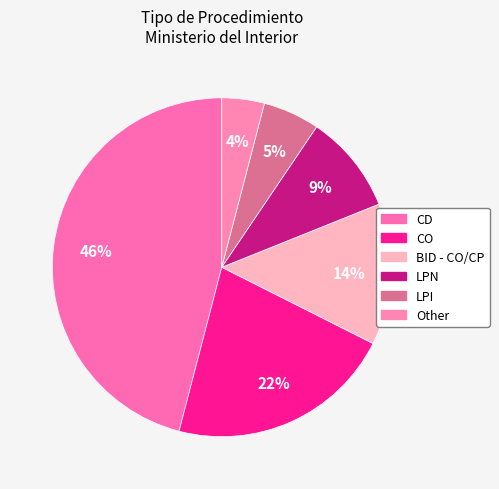

How many segments does this pie chart have?

6